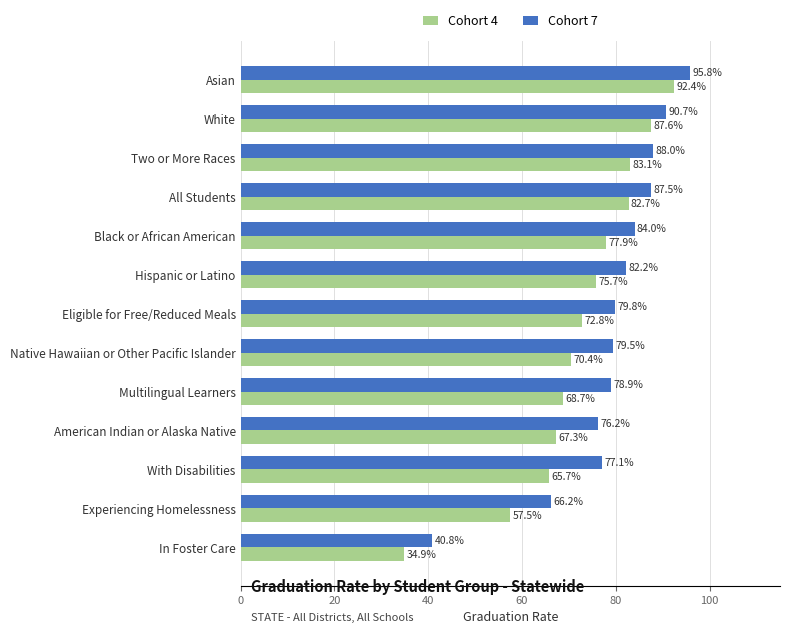

At how many categories does at least one series exceed 0?

13